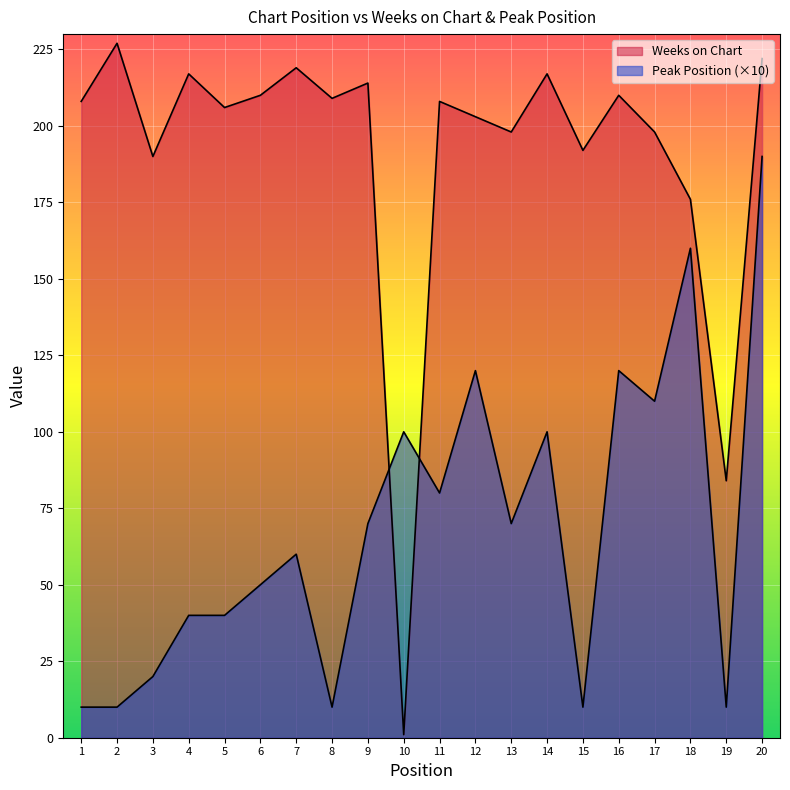

How many categories are shown in the chart?

20